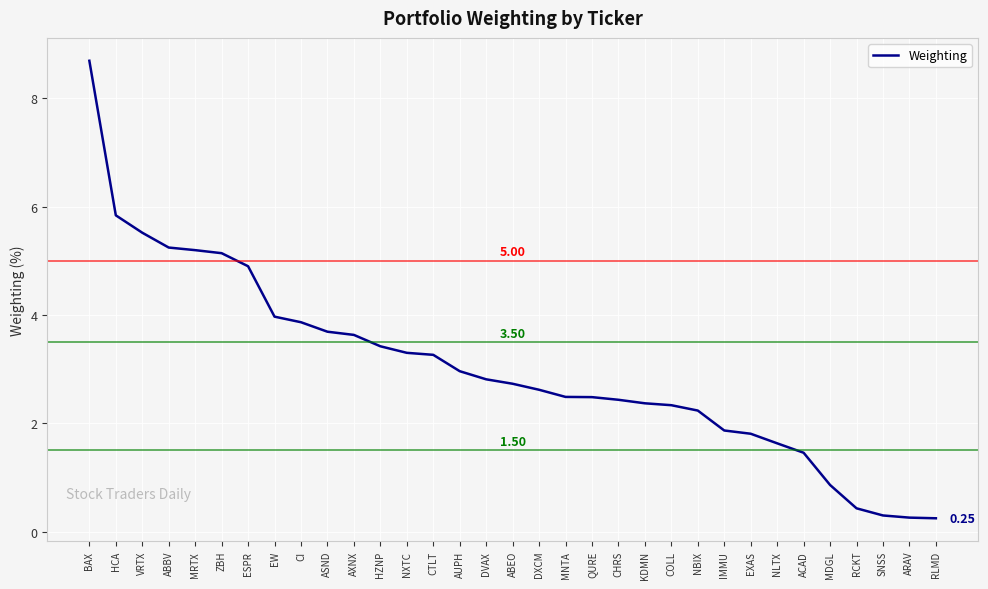

What is the minimum value shown in the chart?

0.2